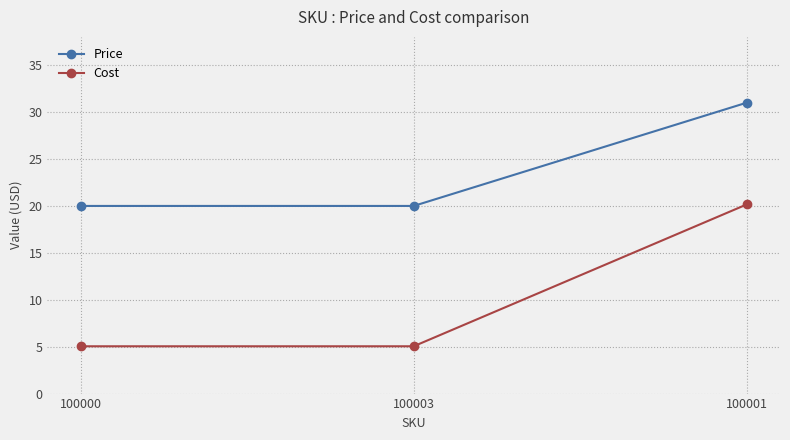

What is the label of the 3rd point from the right?

100000